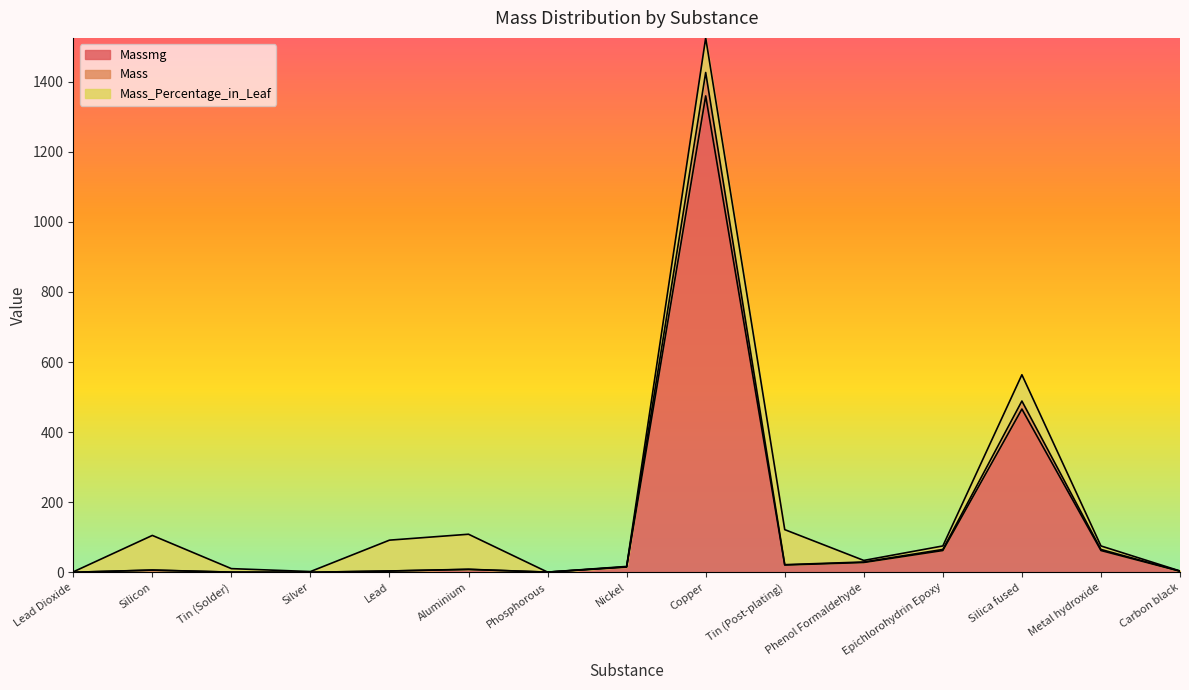

What position from the right is Lead?

11